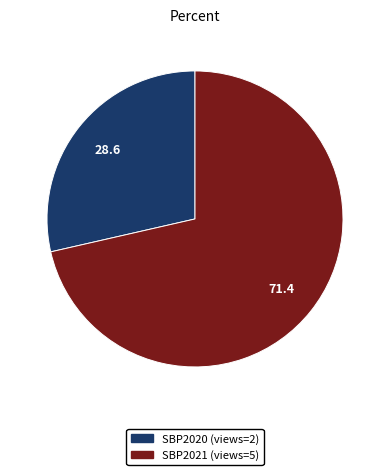

Is there a majority slice in this chart?

Yes